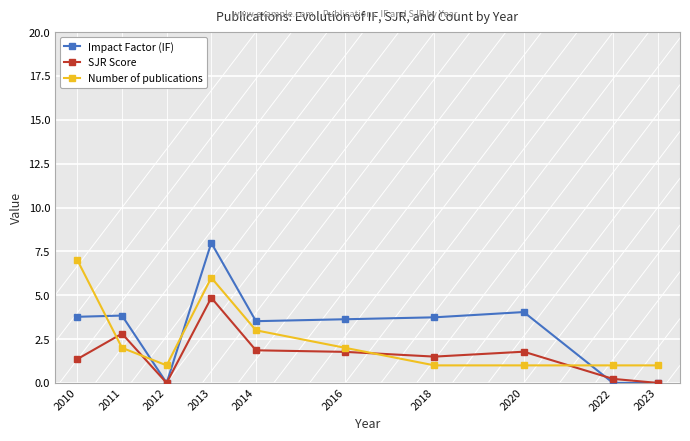

Which category has the highest value in the Impact Factor (IF) series?

2013